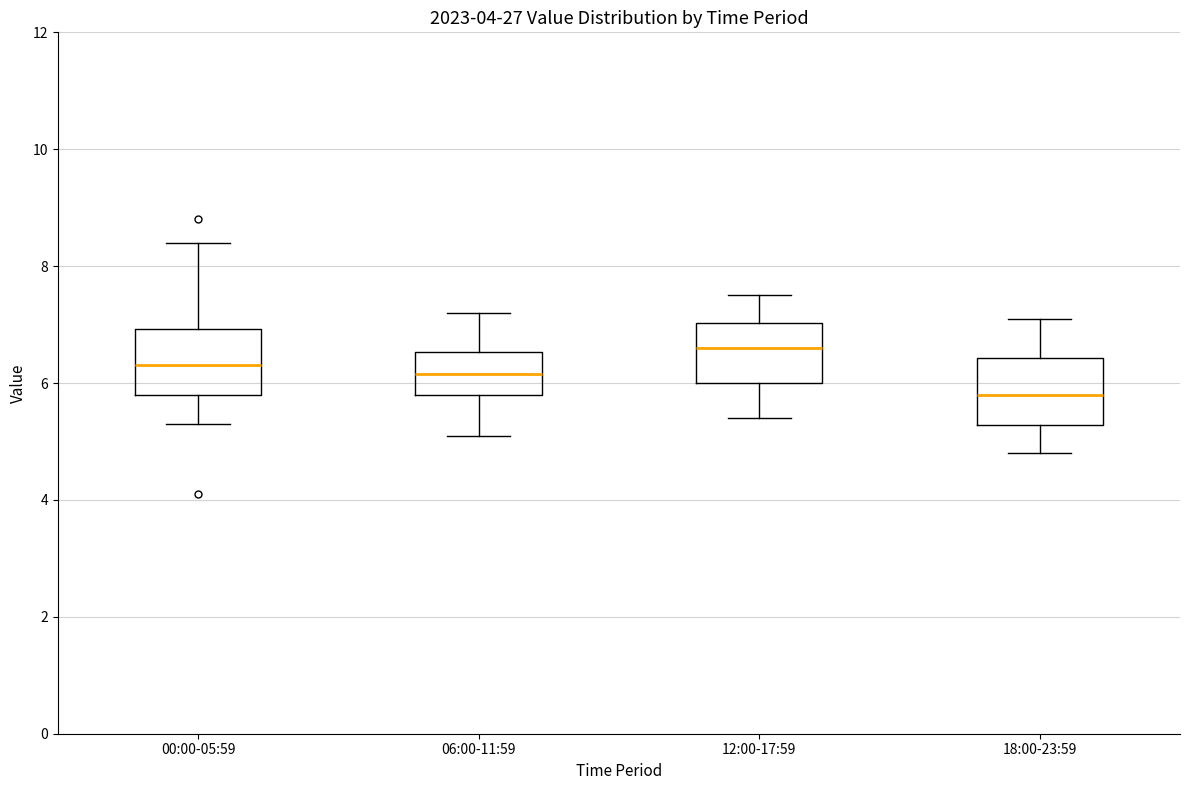

Where does the median line of the box for 06:00-11:59 sit on the y-axis? The values are not printed on the chart, so give them approximately, as read against the axis.

6.2